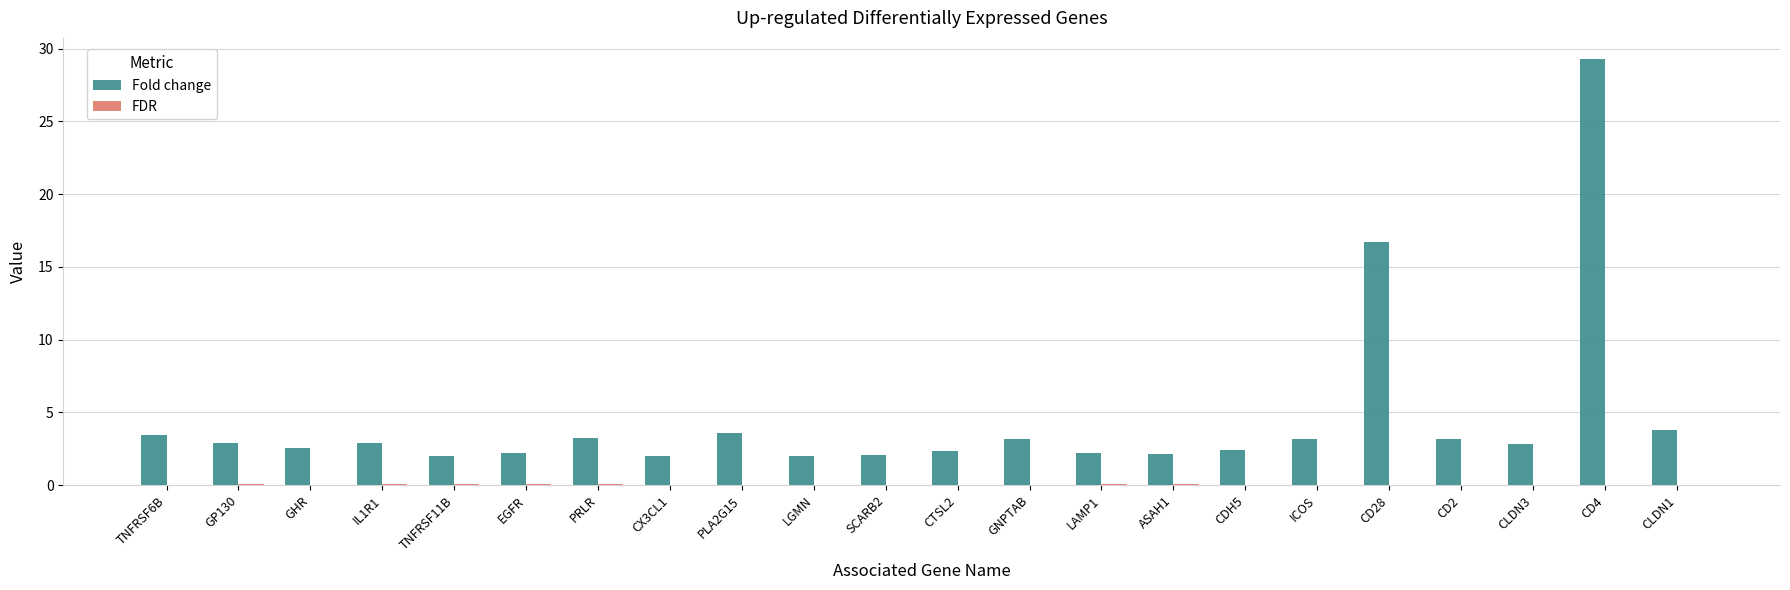

The value of Fold change at PLA2G15 is 3.5. True or false?

True